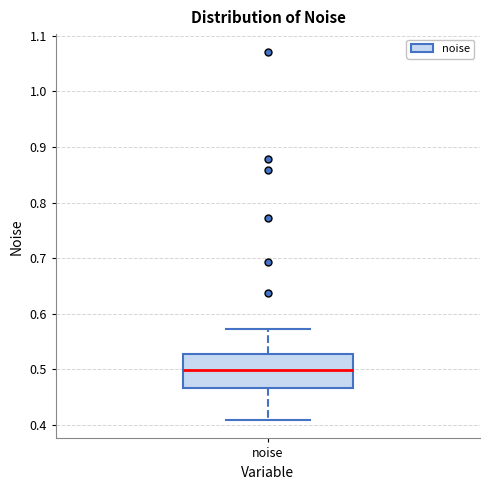

Read this box plot against the y-axis: the position of the median line, the range covered by the box, and the ends of both whiskers. The values are not printed on the chart, so give them approximately, as read against the axis.

median 0.50, box 0.47 to 0.53, whiskers 0.41 to 0.57